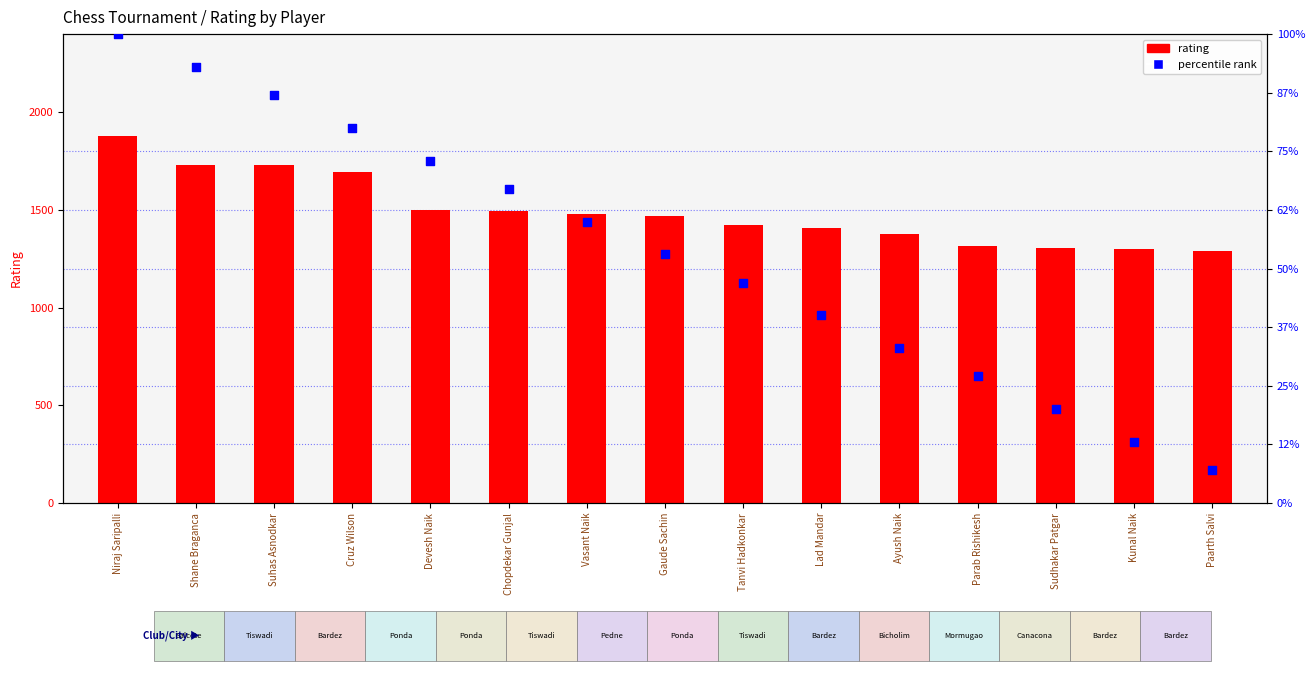

At how many categories does at least one series exceed 320?

15